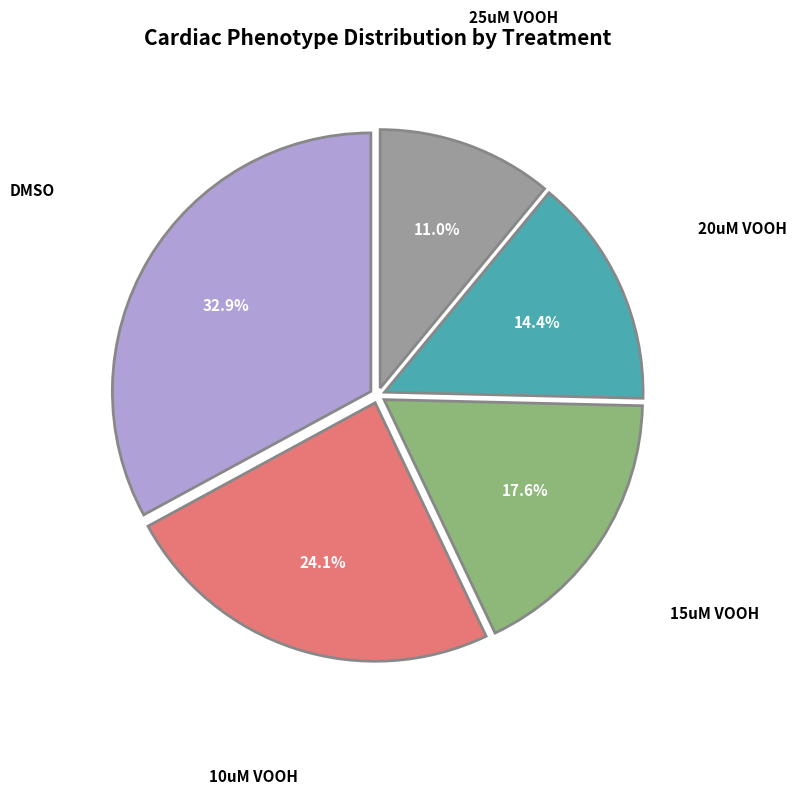

Is there any slice that represents more than half of the pie?

No